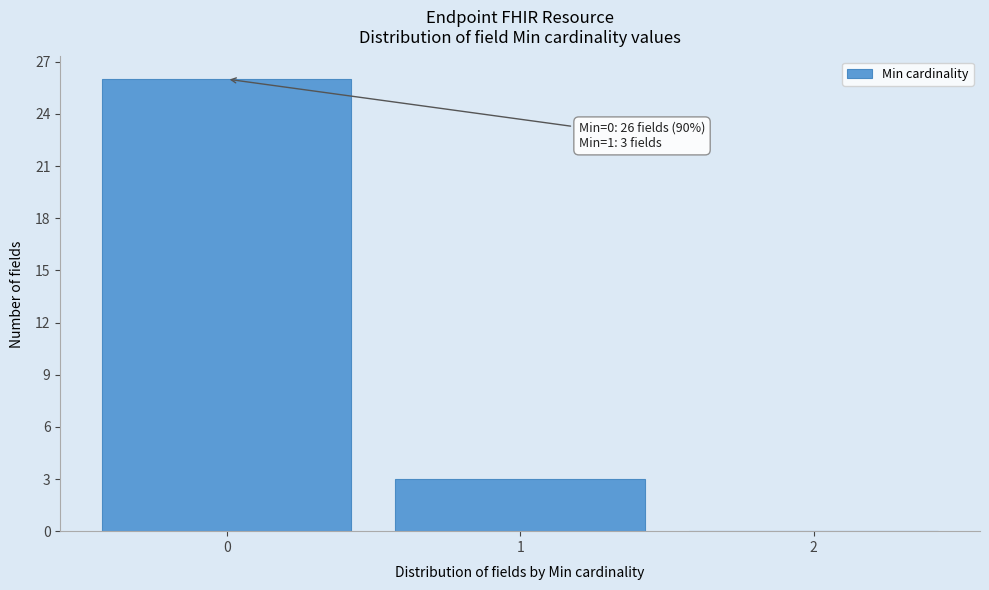

Over which range of the x-axis is the bar tallest?

-0.5 to 0.5